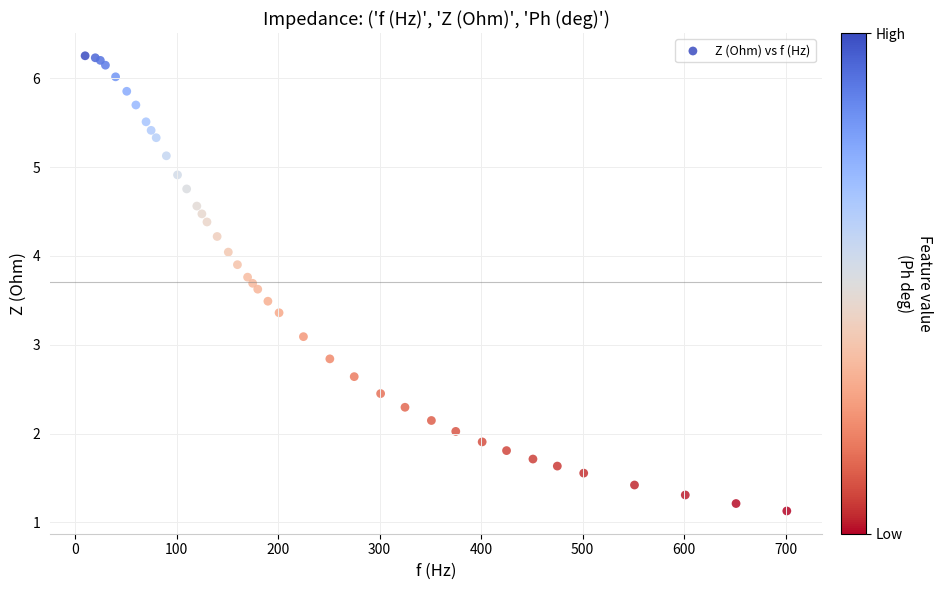

What Y value in the scatter plot is closest to 3?

3.1